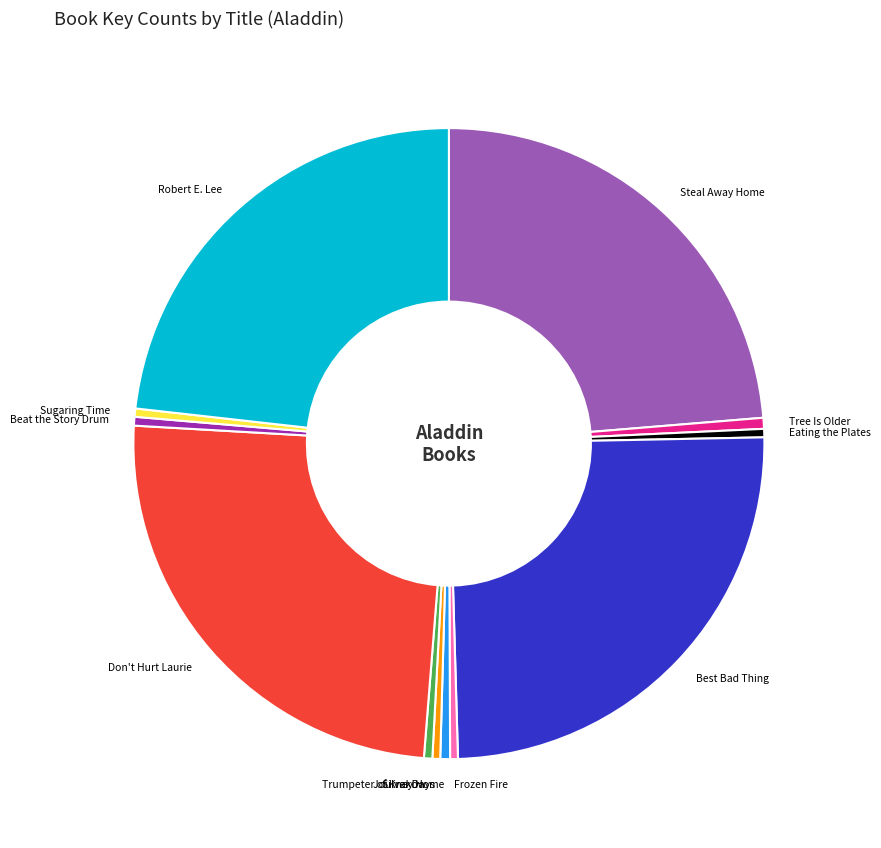

How many segments does this pie chart have?

12